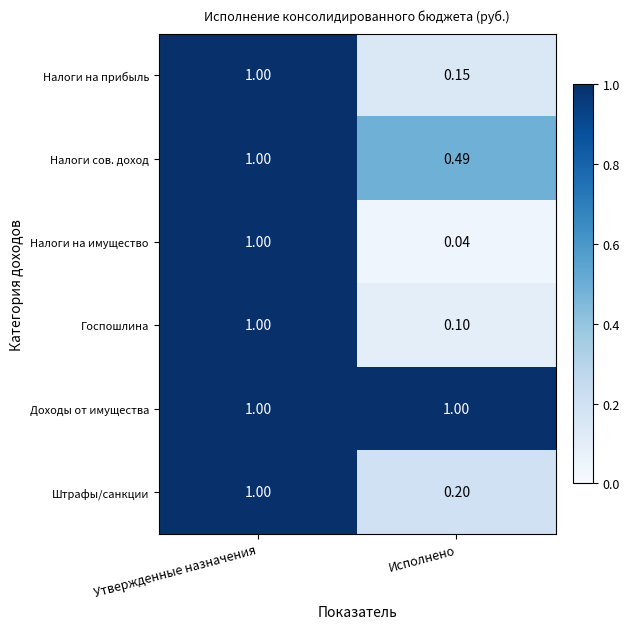

At which category is the sum across all series the highest?

Утвержденные назначения